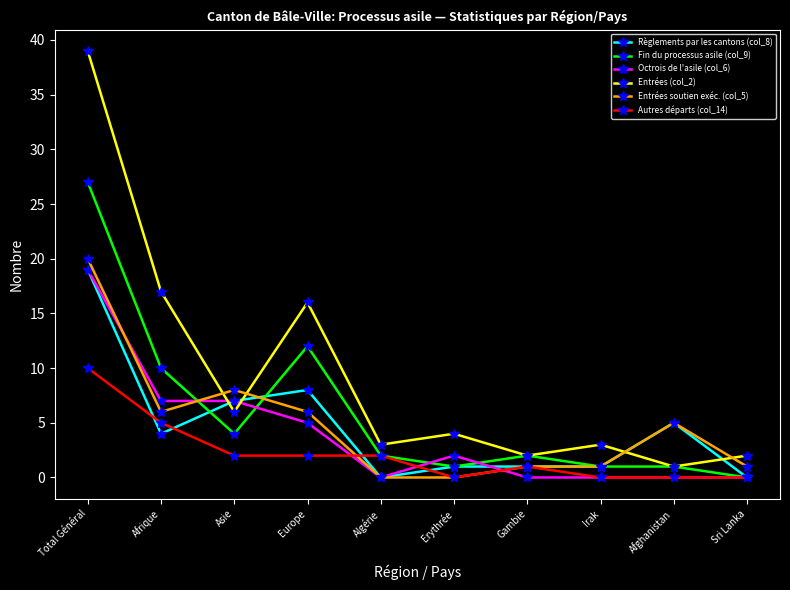

What position from the right is Irak?

3